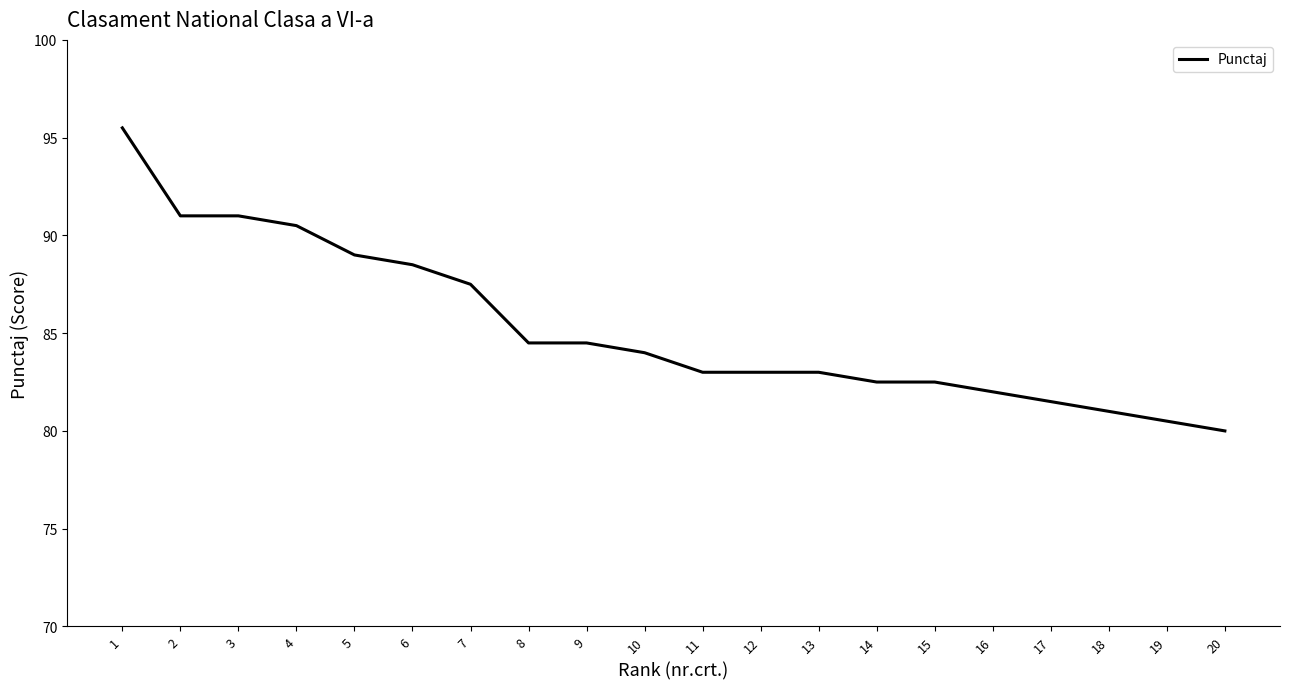

What is the difference between the maximum and minimum values?

15.5